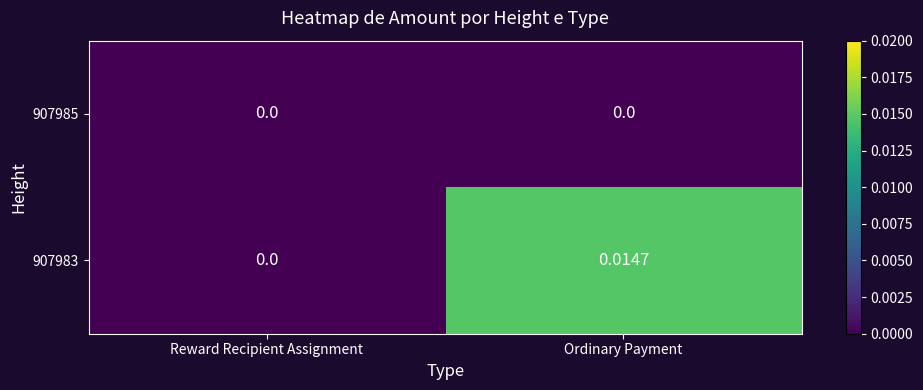

At which label is 907983 closest to 0?

Reward Recipient Assignment